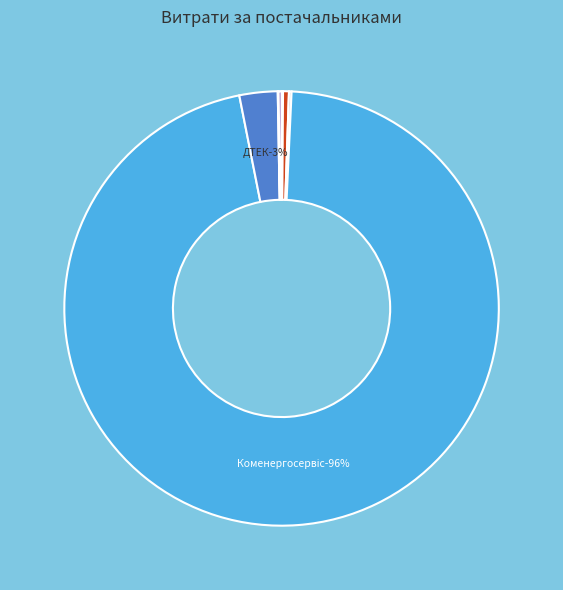

What portion of the pie excludes КП "Дніпроводоканал"?

99.8%